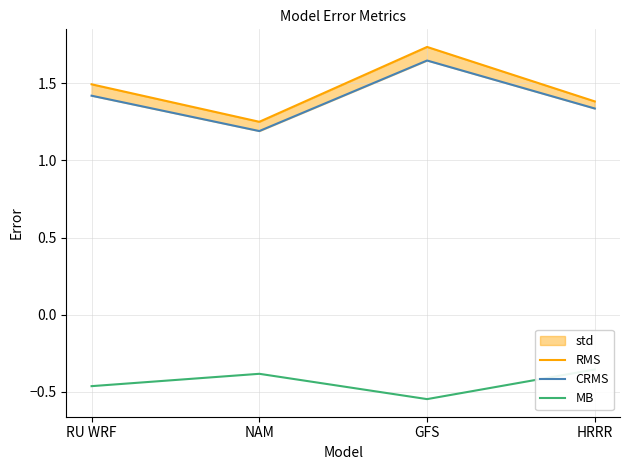

Does the chart display data point markers on the line(s)?

No